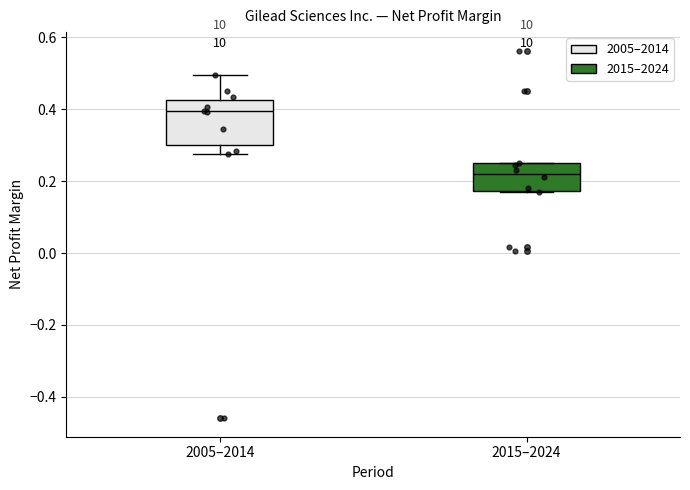

Where is the upper edge of the box for 2015–2024 on the y-axis? The values are not printed on the chart, so give them approximately, as read against the axis.

0.24